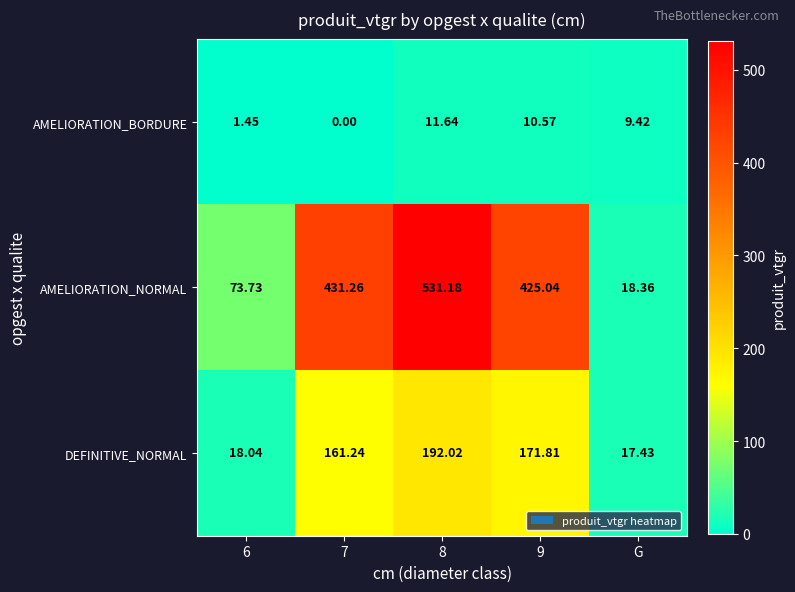

Which series has the widest spread of values?

AMELIORATION_NORMAL